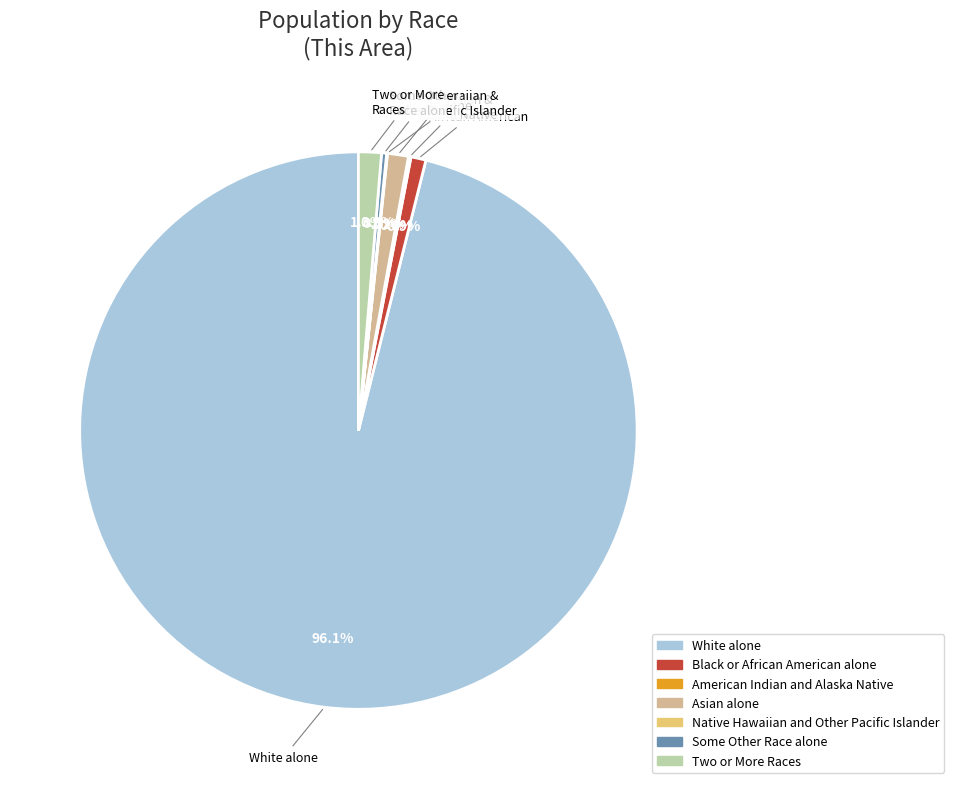

Combined, do Black or African American alone and Two or More Races account for over 50%?

No